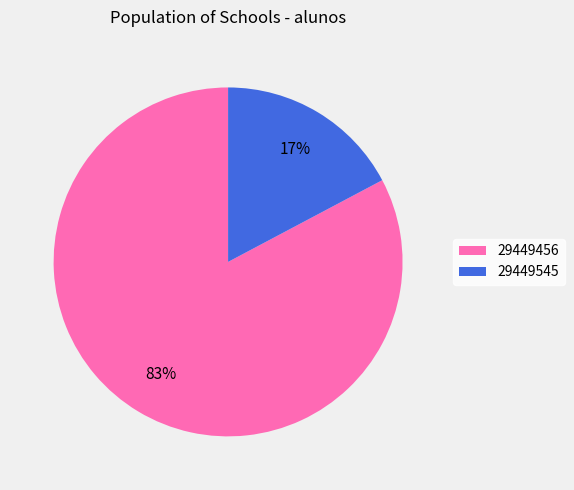

What percentage is the 29449545 slice, to the nearest percent?

17%